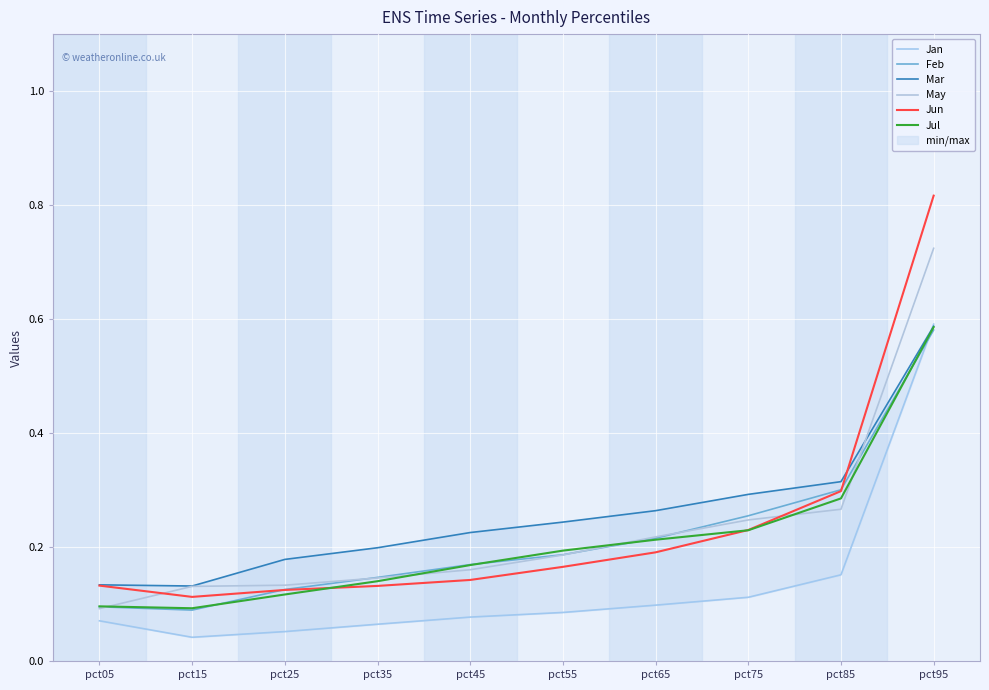

The value of Feb at pct75 is 0.3. True or false?

True